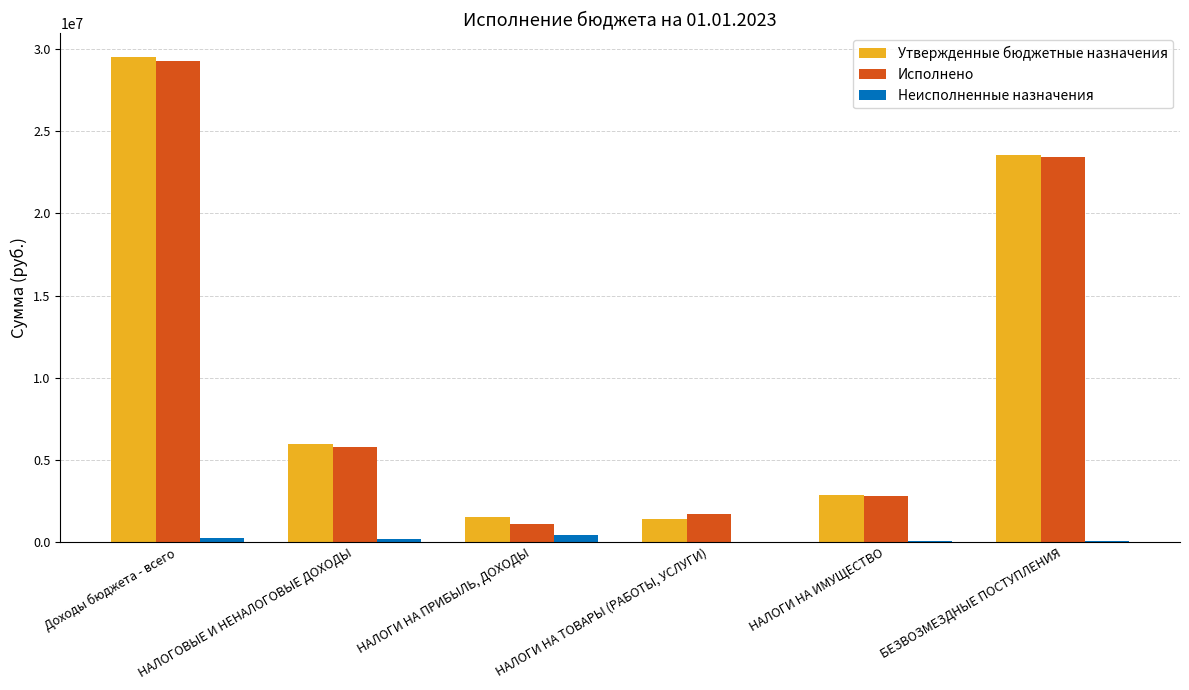

How many groups of bars are there?

6